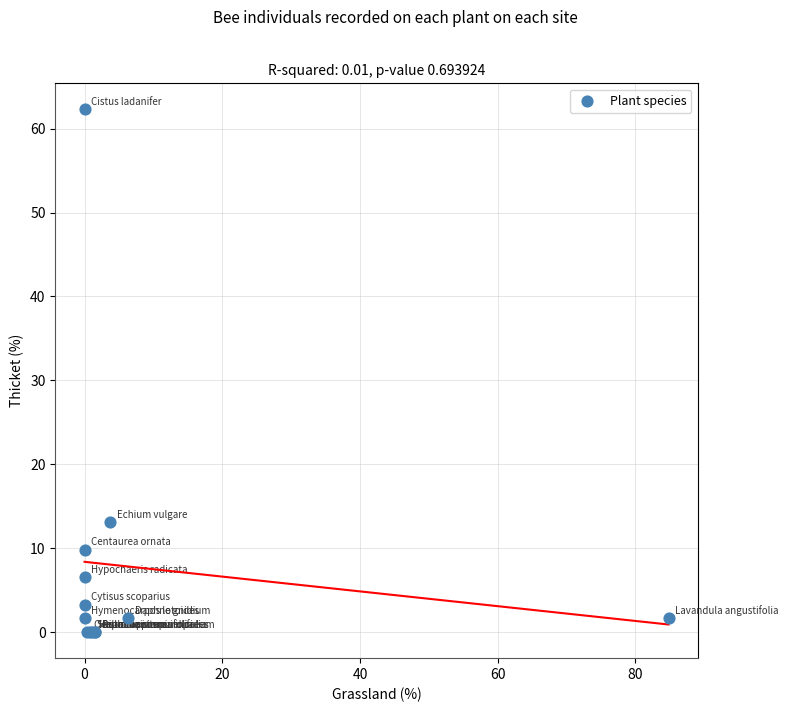

What Y value in the scatter plot is closest to 31?

13.1